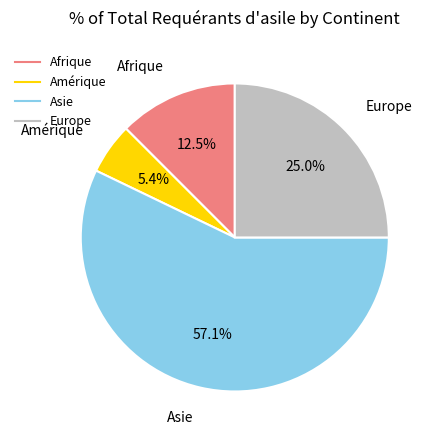

The Asie slice represents 57% of the pie. True or false?

True